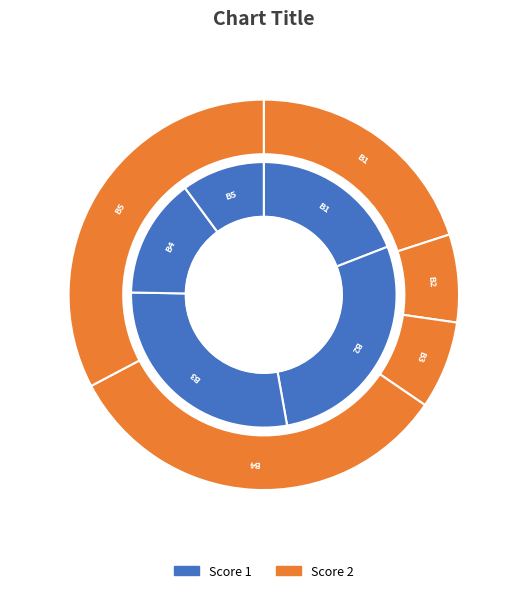

Is Board 4 the majority of the pie?

No